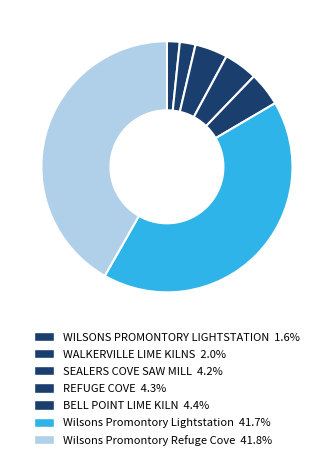

To the nearest percent, what is the difference between the SEALERS COVE SAW MILL and Wilsons Promontory Refuge Cove slice percentages?

38%